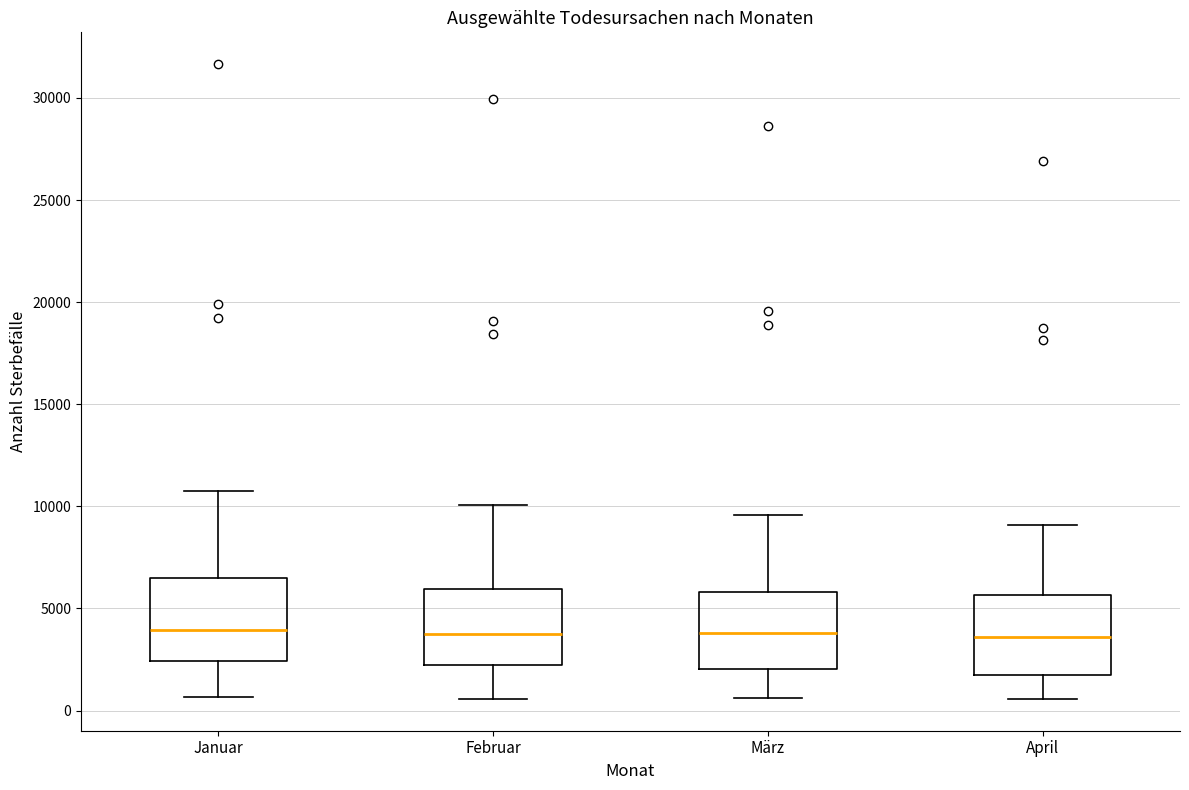

Reading left to right, transcribe this box plot: for each box, give where its median line is, the range the box spans, and where its two whiskers end, as read against the y-axis. The values are not printed on the chart, so give them approximately, as read against the axis.

Januar: median 4000, box 2500 to 6500, whiskers 500 to 10500
Februar: median 3500, box 2000 to 6000, whiskers 500 to 10000
März: median 4000, box 2000 to 6000, whiskers 500 to 9500
April: median 3500, box 2000 to 5500, whiskers 500 to 9000